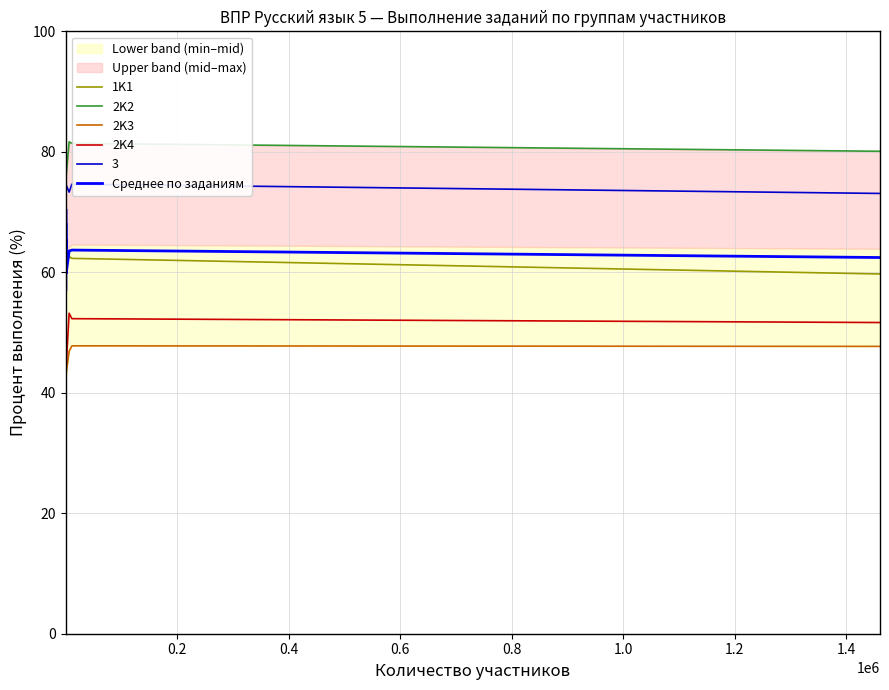

Does the chart display data point markers on the line(s)?

No